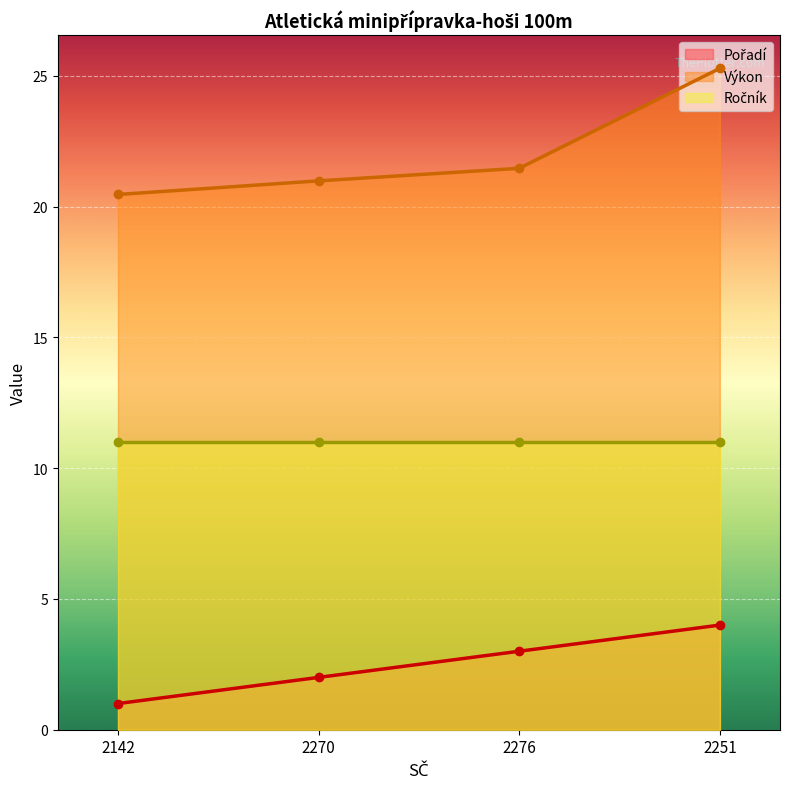

Is the value of Výkon at 2142 greater than the value of Pořadí at 2251?

Yes